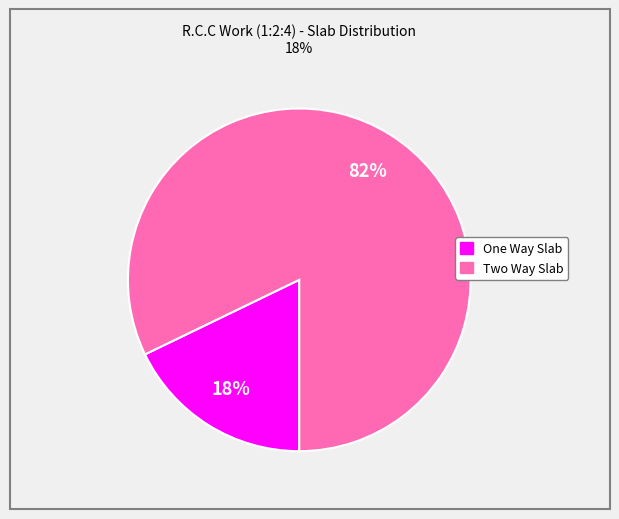

How many slices are in this pie chart?

2